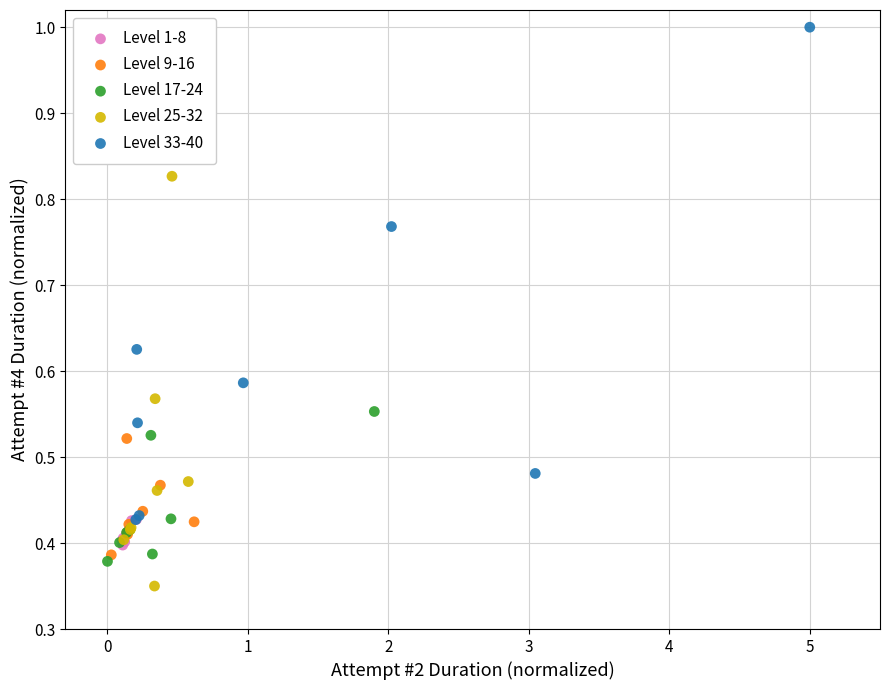

Which series contains the lowest Y value?

Level 25-32